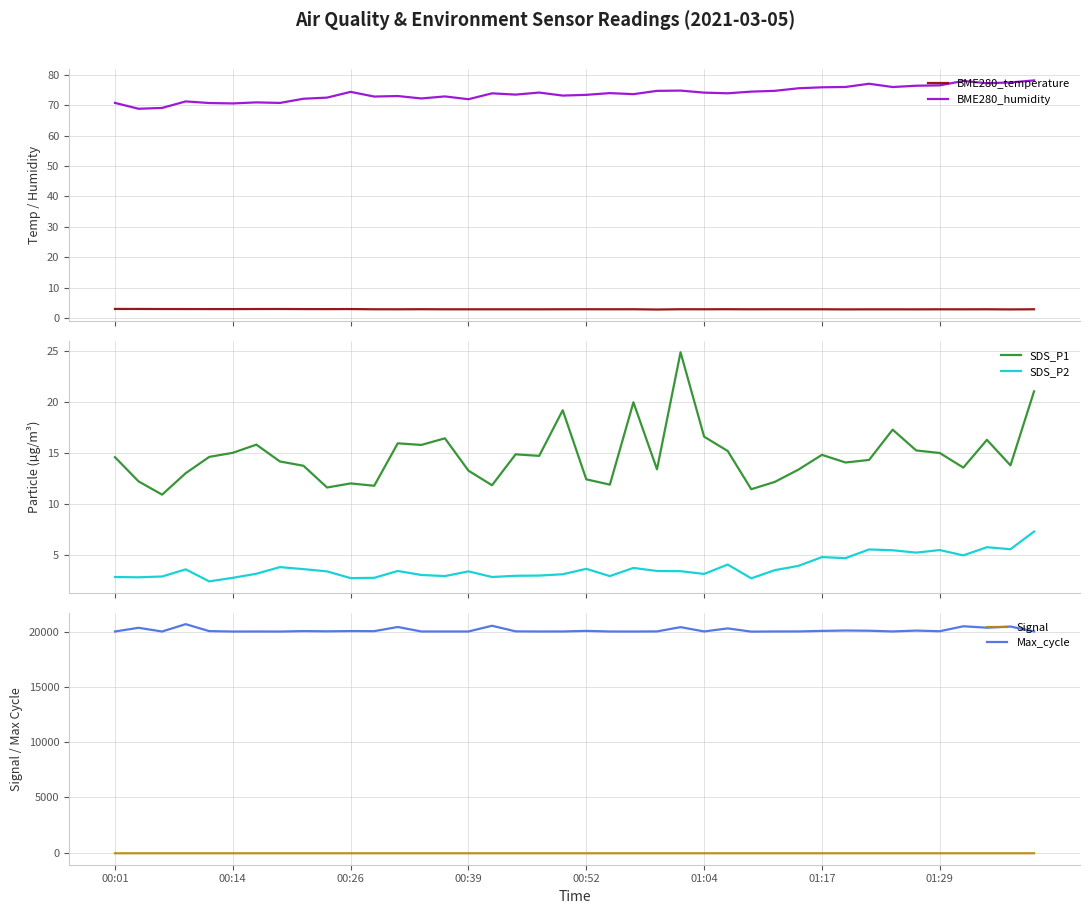

True or false: Max_cycle and SDS_P1 intersect in this chart.

False